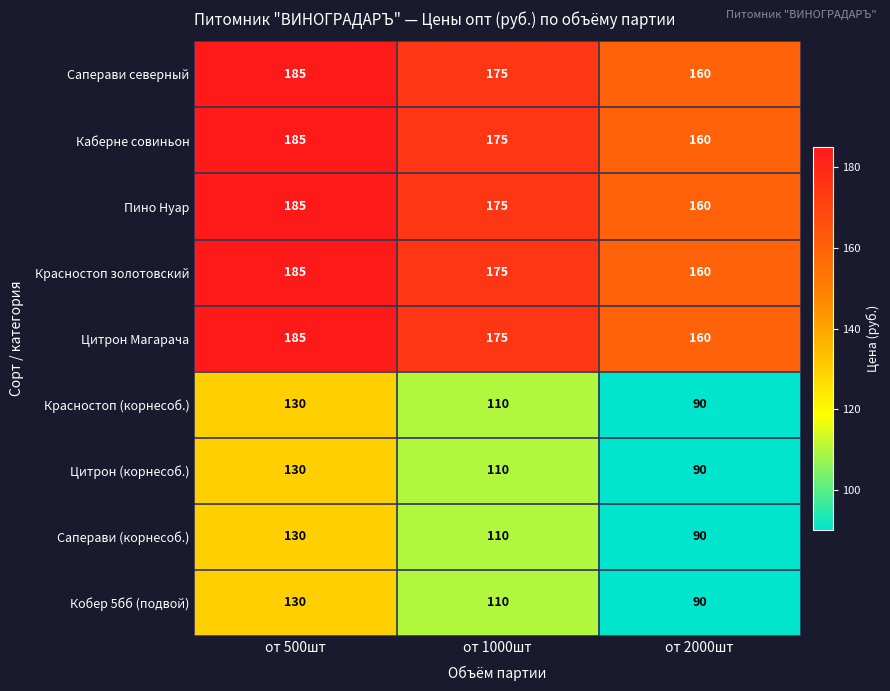

Rank the categories by Красностоп золотовский value from lowest to highest.

от 2000шт, от 1000шт, от 500шт